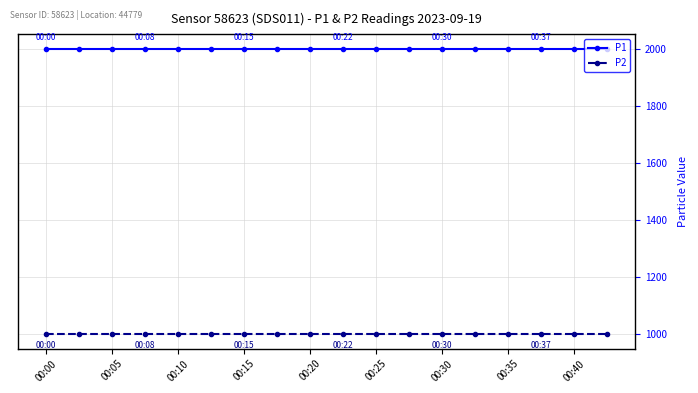

List the series in order of their peak value, lowest first.

P2, P1